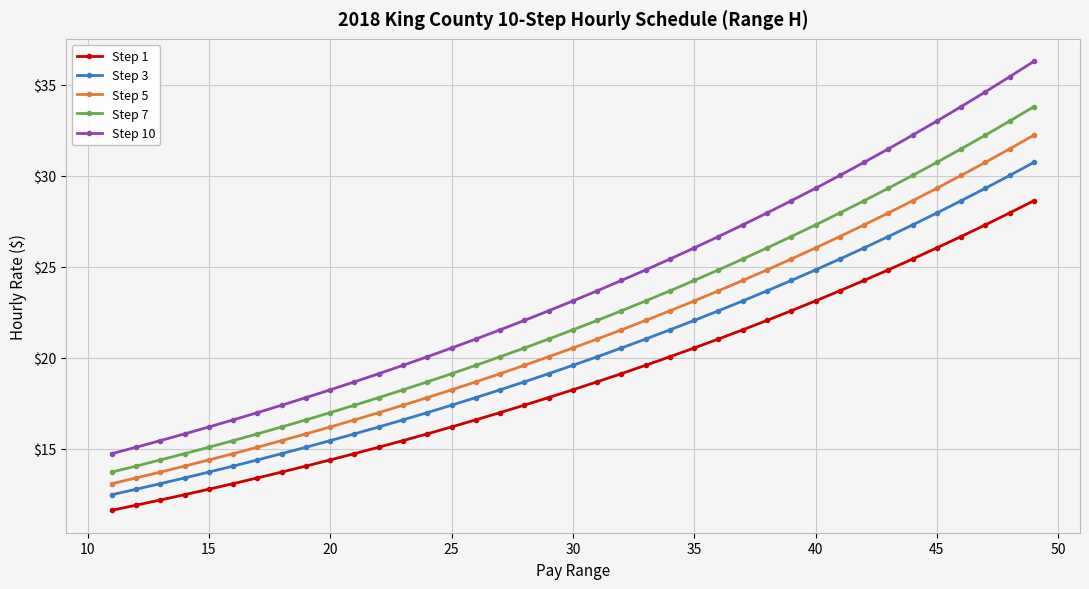

What is the greatest value displayed?

36.3